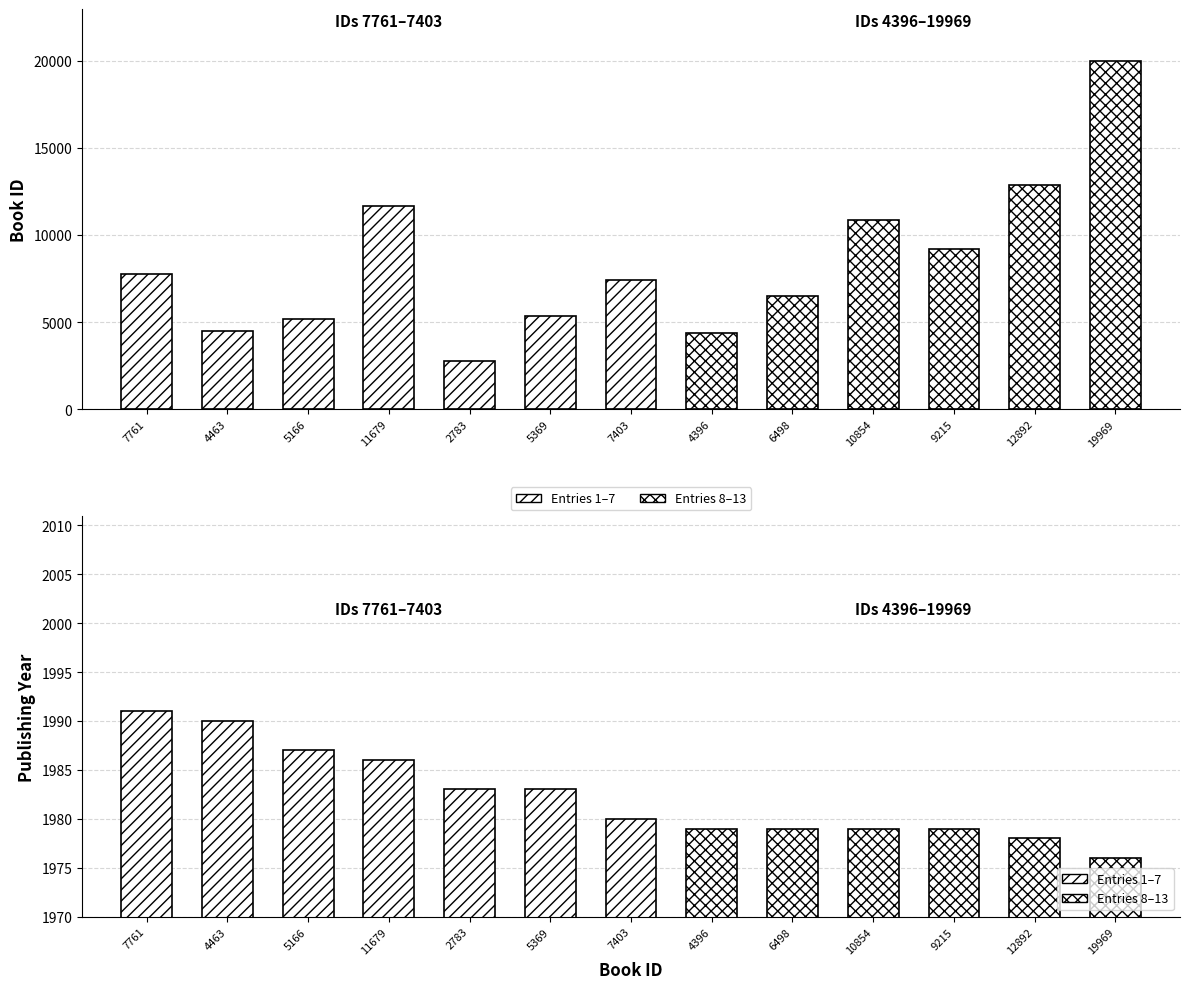

How many values in the id series exceed 7403?

6